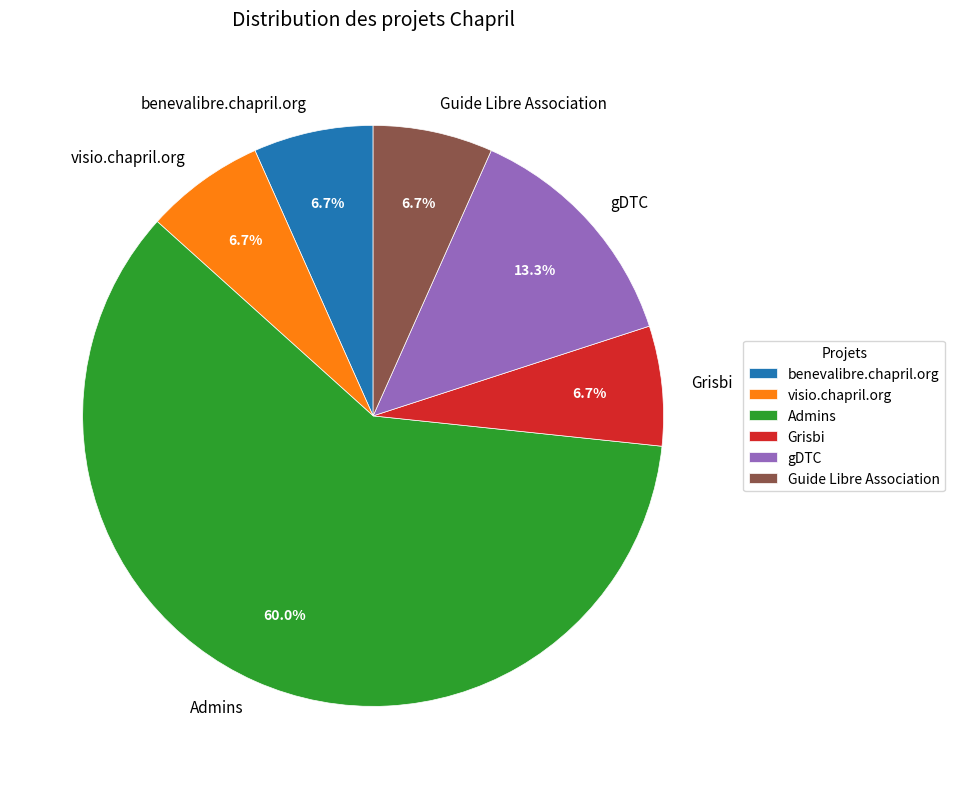

To the nearest percent, what portion does benevalibre.chapril.org represent?

7%